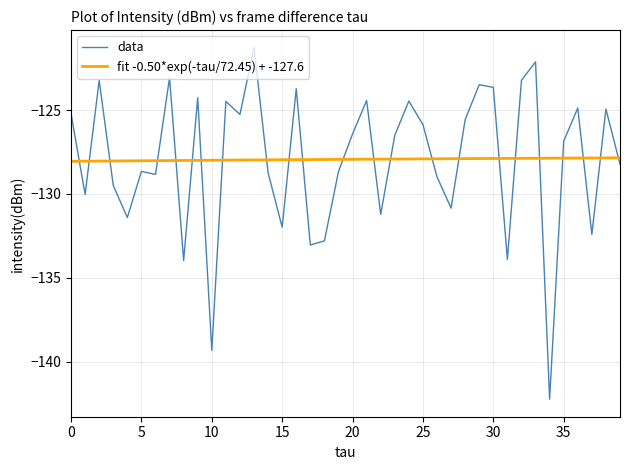

True or false: fit -0.50*exp(-tau/72.45) + -127.6 and data cross at least once.

True